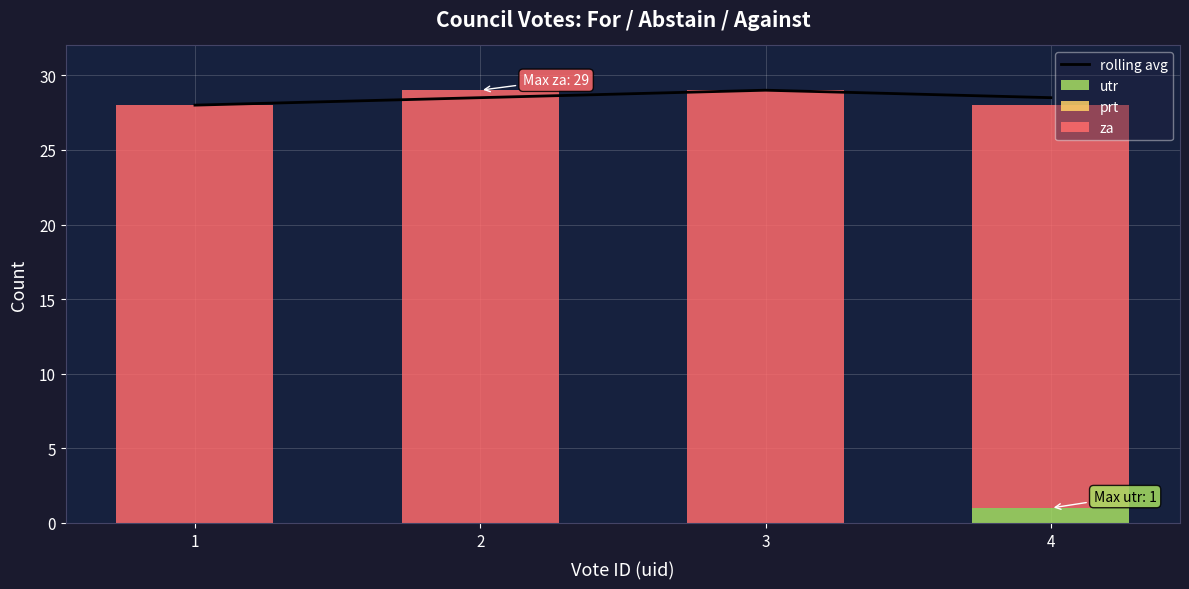

Rank the series at 2 from lowest to highest value.

utr, prt, rolling avg, za